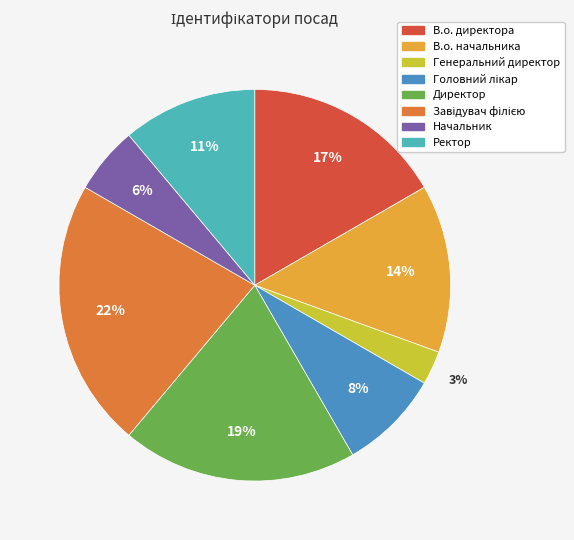

Is there a majority slice in this chart?

No